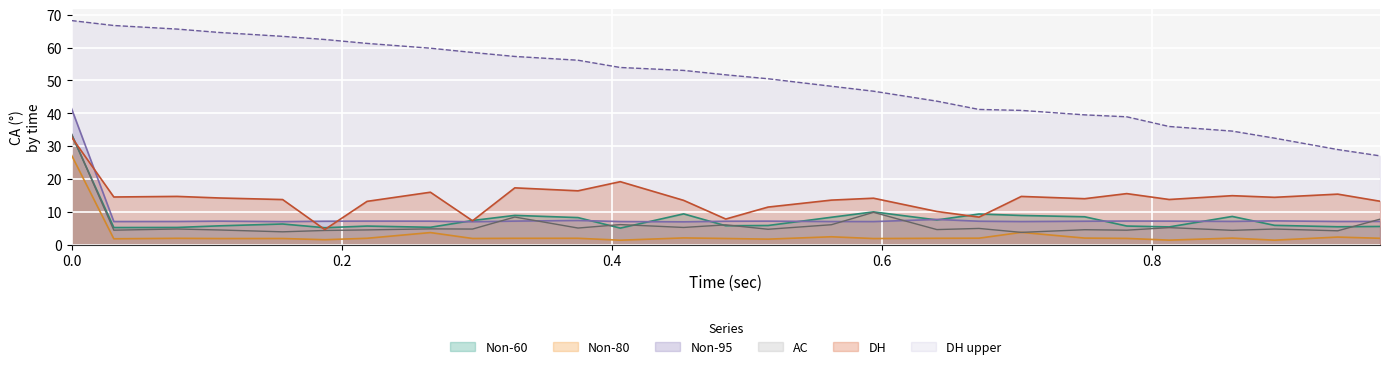

Rank the categories by DH_upper value from highest to lowest.

0.0, 0.0313, 0.0782, 0.1094, 0.1563, 0.1875, 0.2188, 0.2657, 0.2969, 0.3282, 0.375, 0.4063, 0.4532, 0.4844, 0.5157, 0.5626, 0.5938, 0.6407, 0.6719, 0.7032, 0.7501, 0.7813, 0.8127, 0.8594, 0.8907, 0.9375, 0.9688